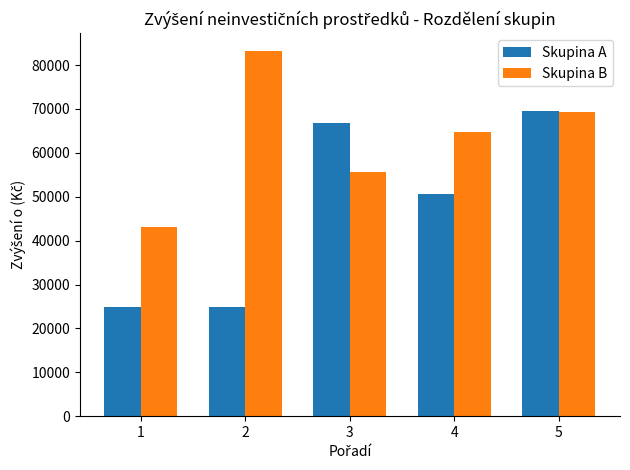

Is it true that Skupina B equals 83109 at 2?

True